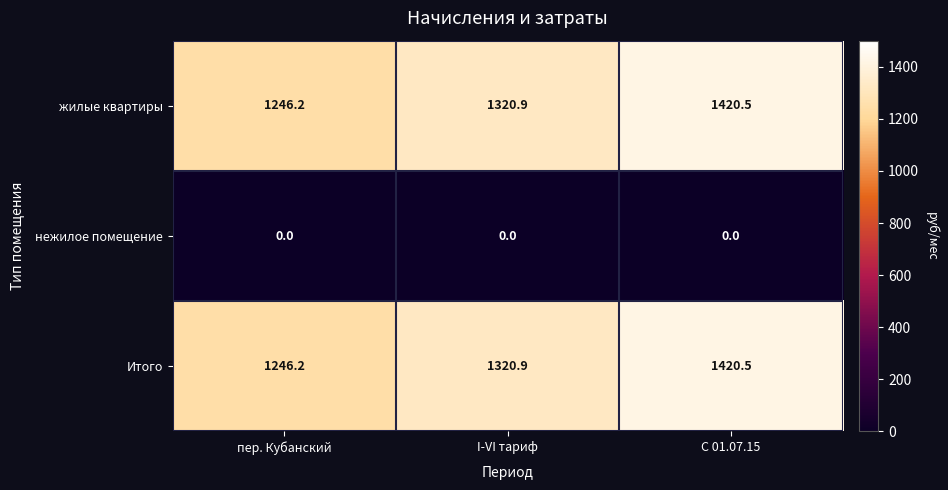

What is the spread (max minus min) of values at пер. Кубанский?

1246.2